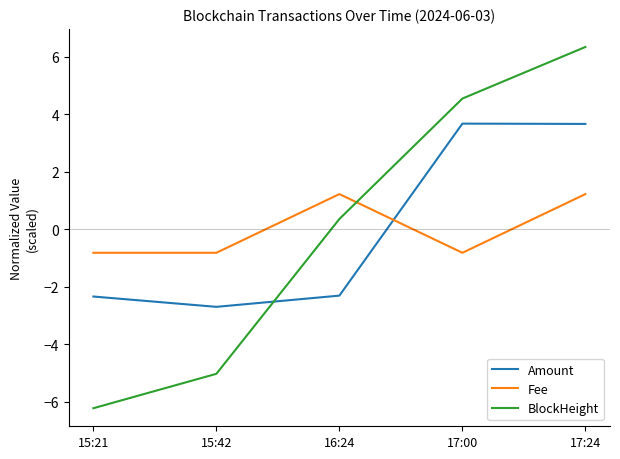

What is the lowest value of the Fee series?

-0.8